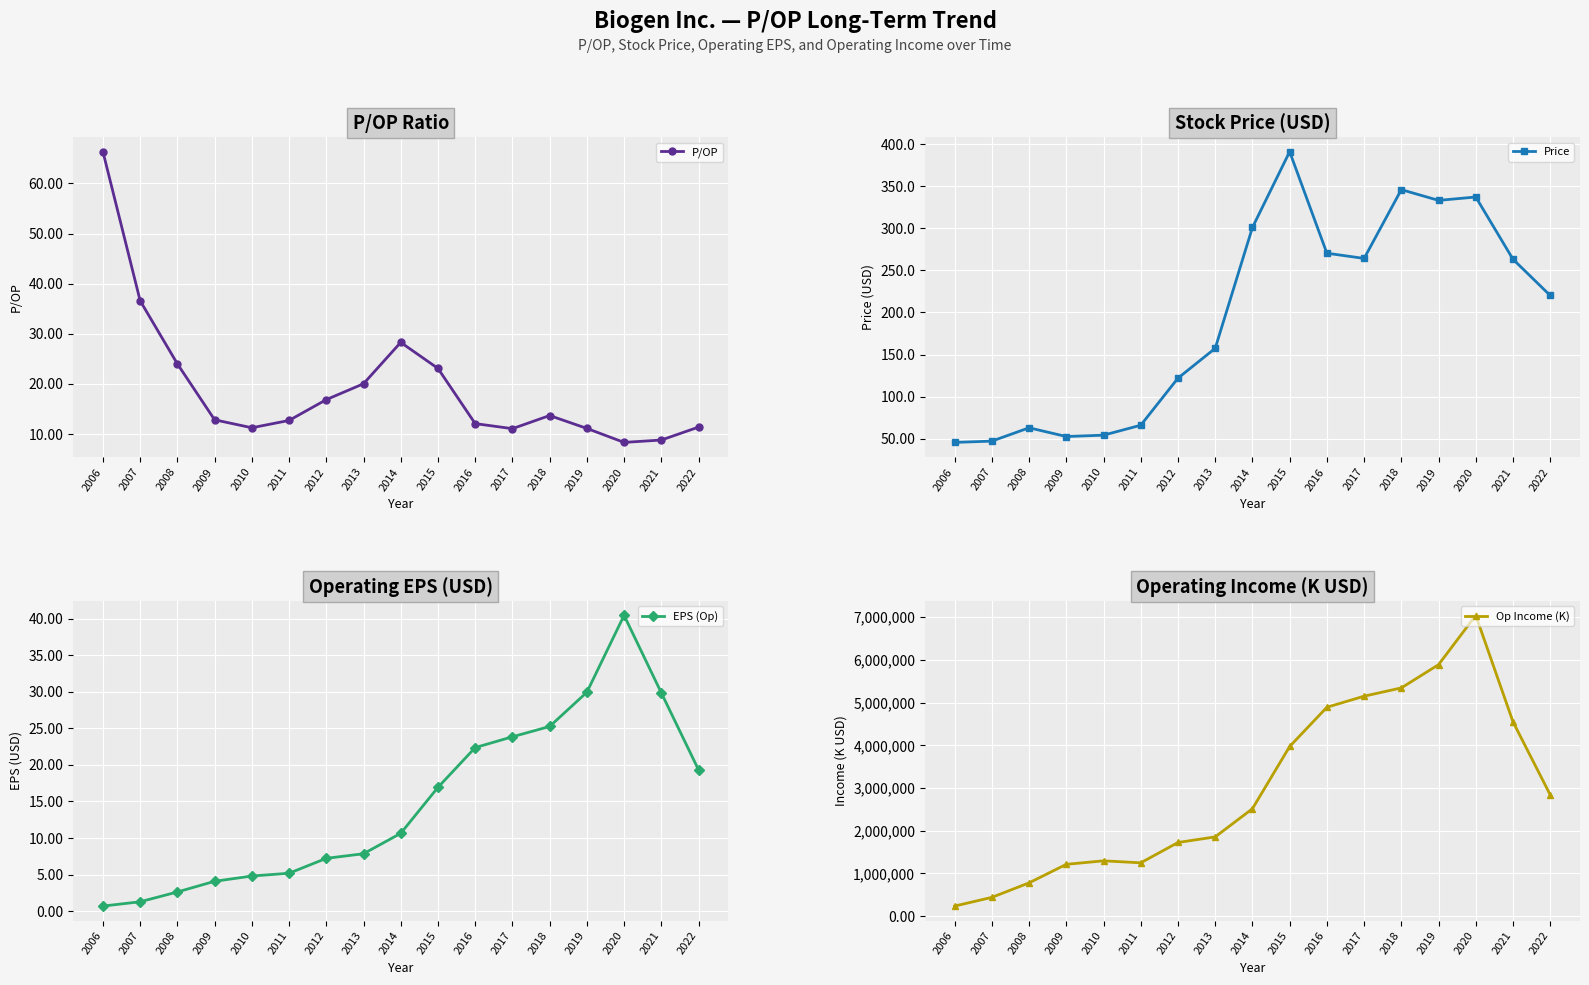

List the series in order of their peak value, lowest first.

EPS (Op), P/OP, Price, Op Income (K)